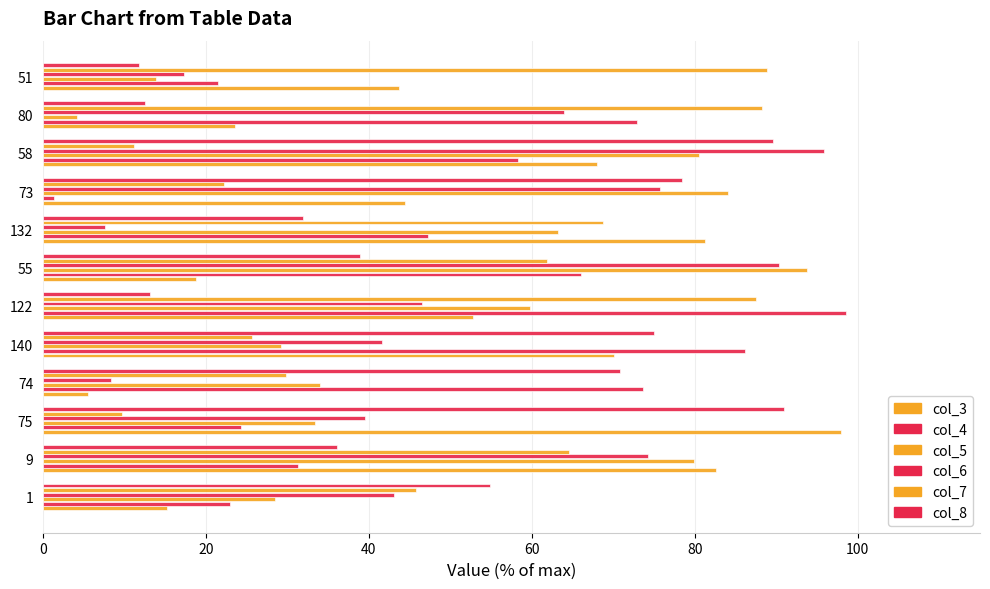

How many data points in col_8 are less than 54?

6